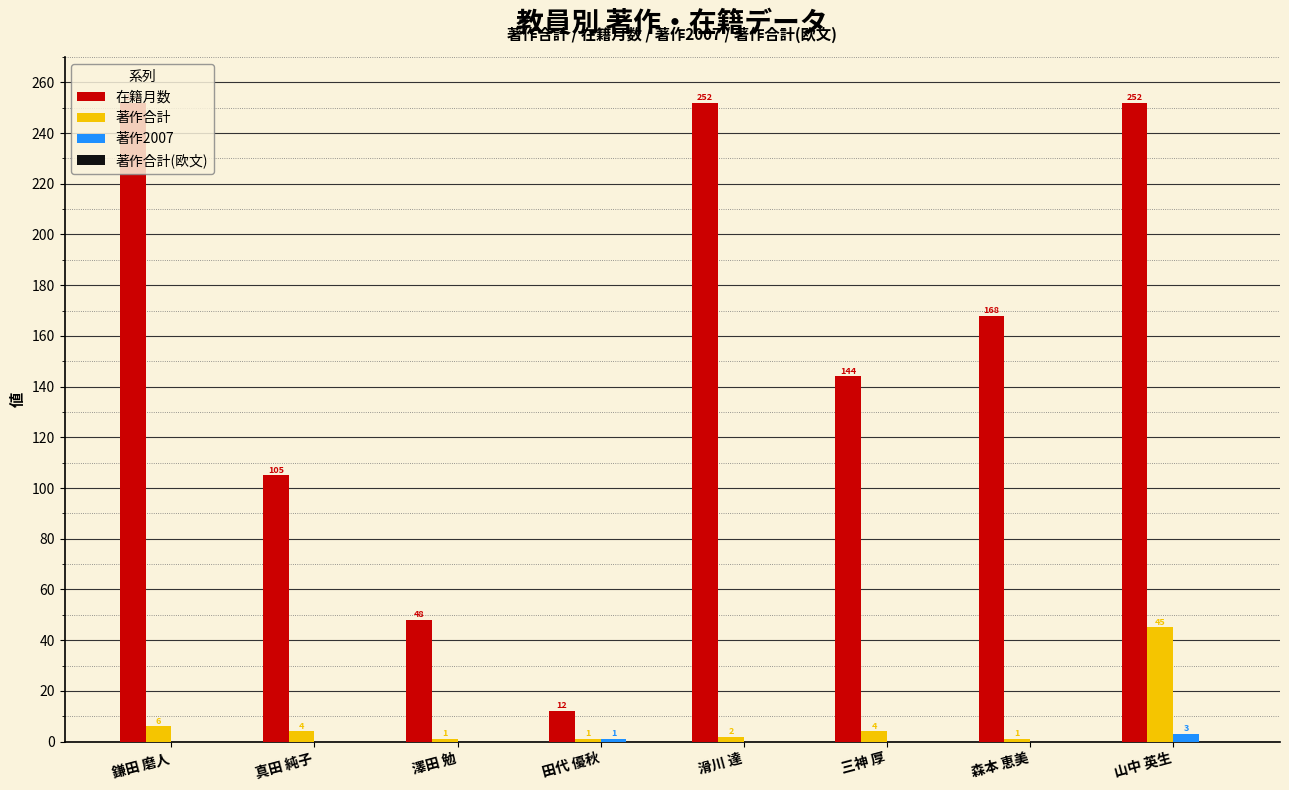

Which series has the widest spread of values?

在籍月数